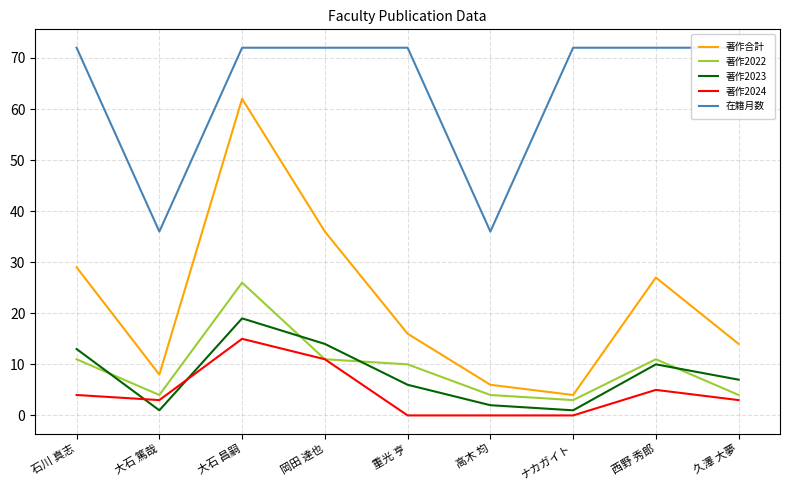

Is the value of 著作2024 at 久澤 大夢 greater than the value of 著作2022 at 重光 亨?

No